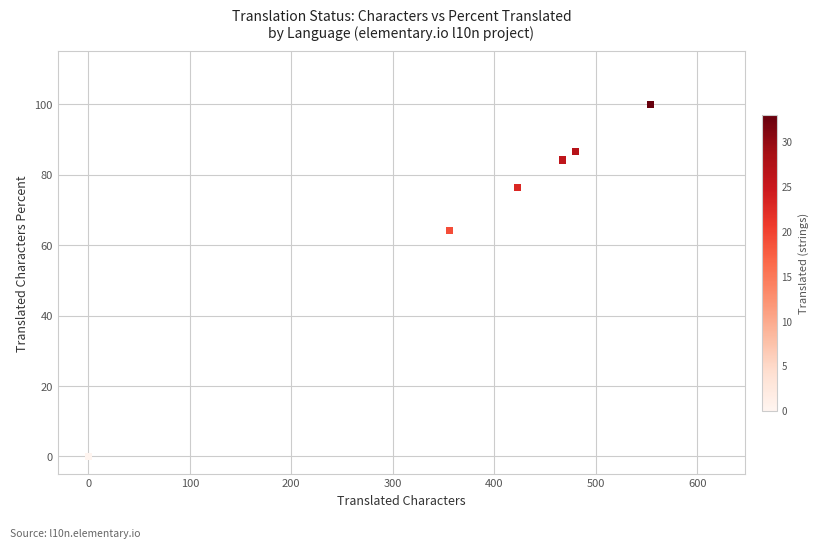

What Y value in the scatter plot is closest to 50?

64.2